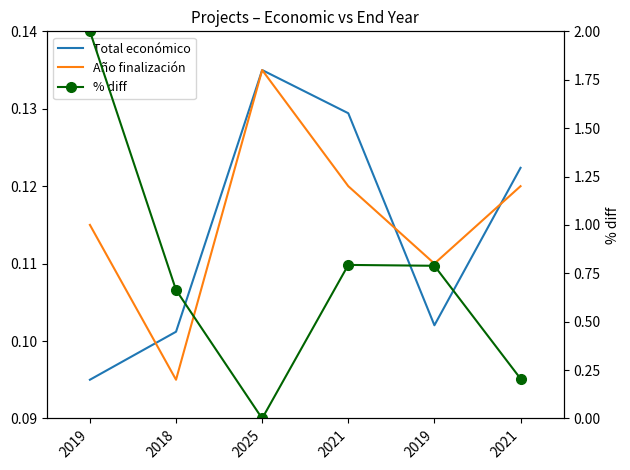

The value of Año finalización at 2021 is 0.2. True or false?

False